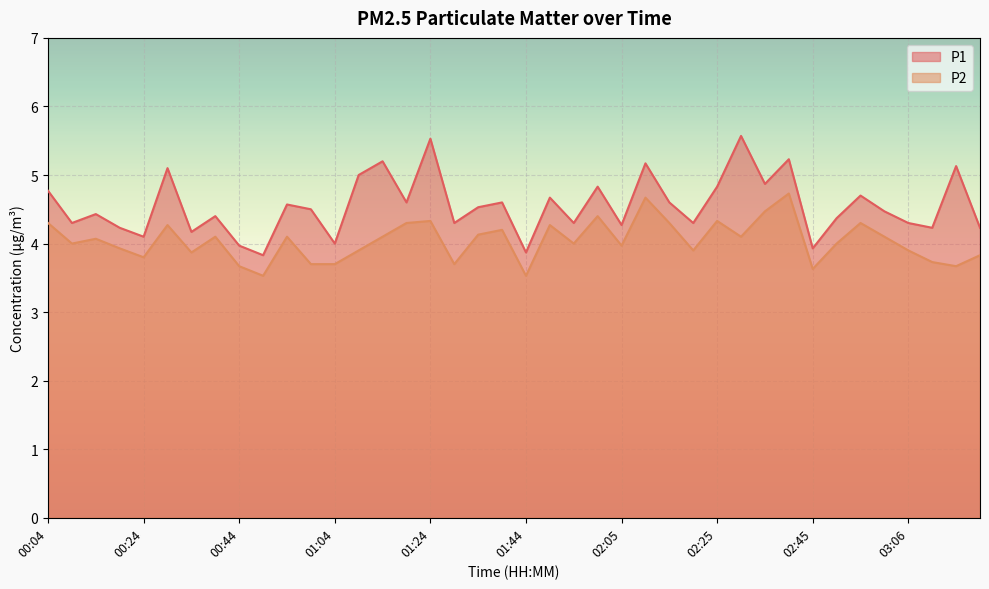

What position from the right is 00:44?

32